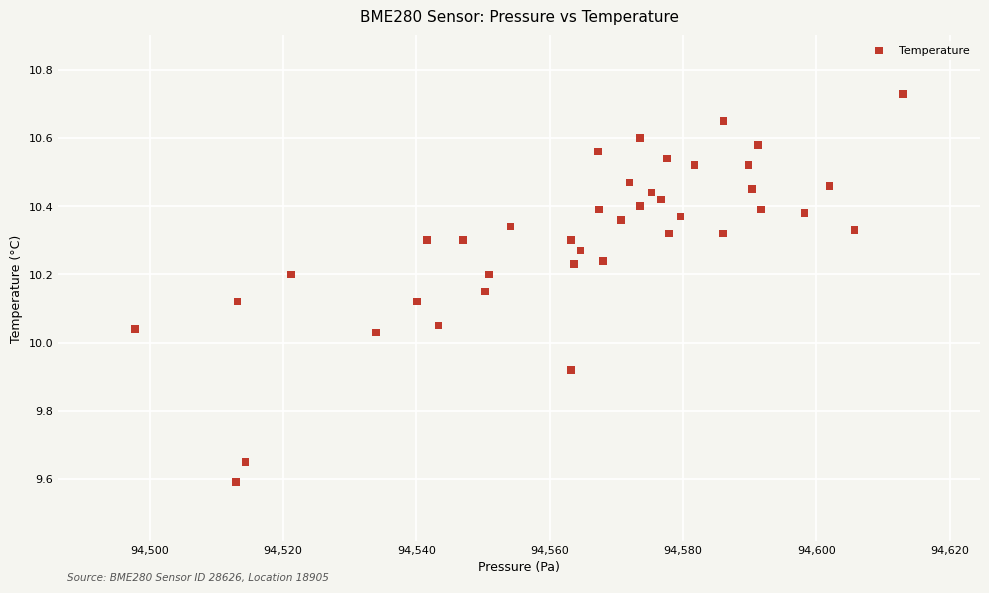

What is the range of X values (max minus min)?

115.2